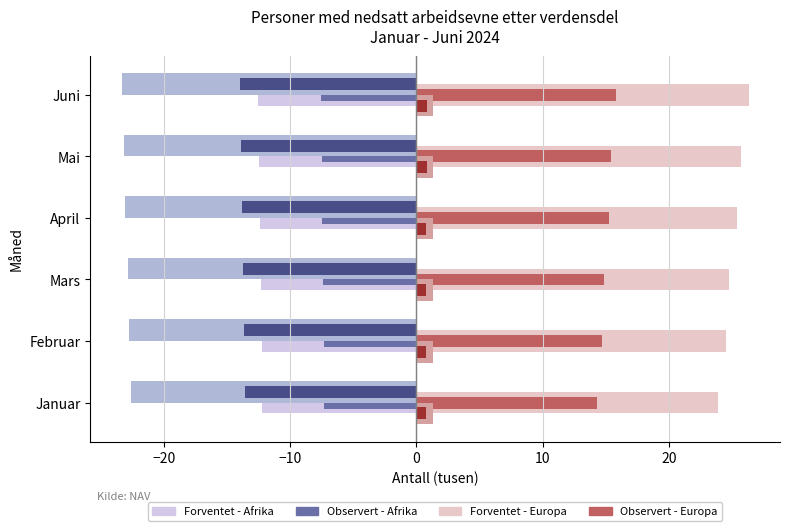

Count the number of categories in the chart.

6